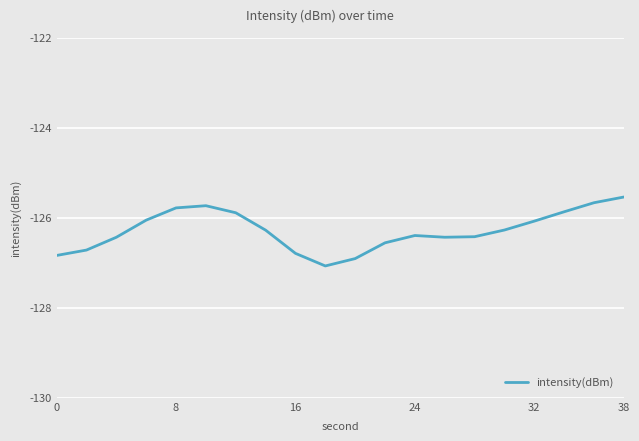

Reading right to left, what are all the values shown in this chart?

-125.5	-125.7	-125.9	-126.1	-126.3	-126.4	-126.4	-126.4	-126.6	-126.9	-127.1	-126.8	-126.3	-125.9	-125.7	-125.8	-126.1	-126.4	-126.7	-126.8